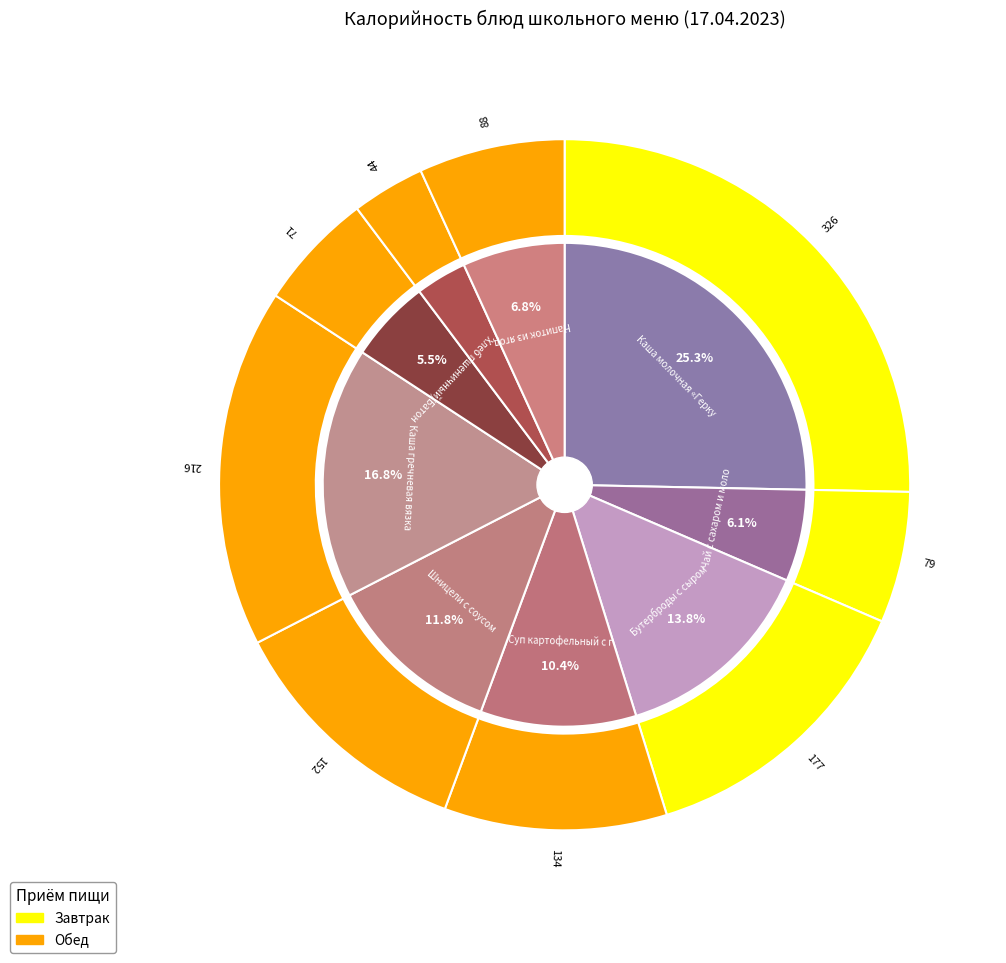

How many slices are in this pie chart?

9